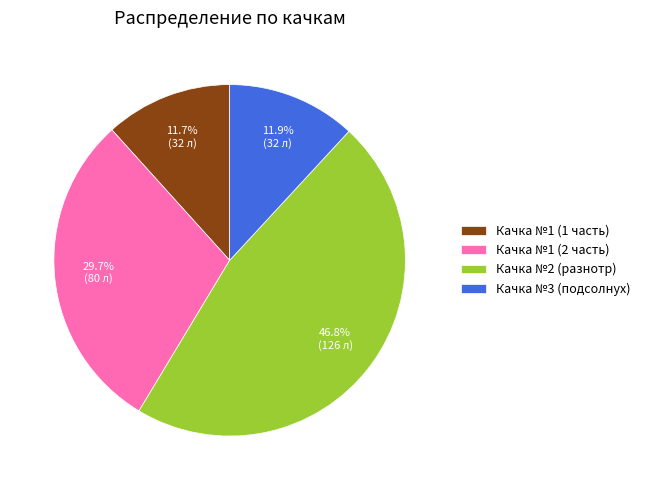

Combined, what portion of the pie is Качка №3 (подсолнух) and Качка №1 (1 часть)?

23.6%